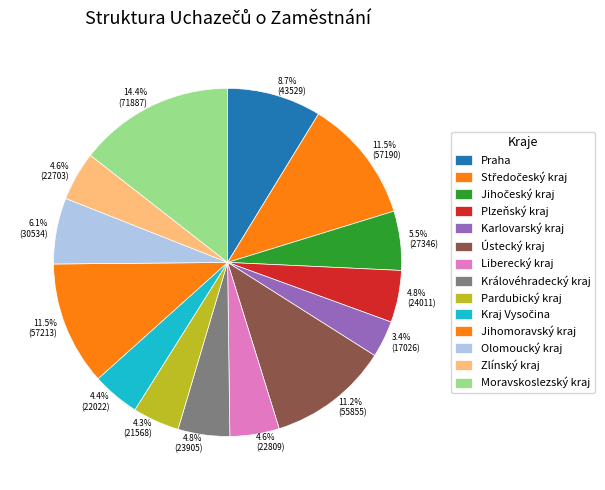

Between 11.5% (57190) and 6.1% (30534), which is larger?

11.5% (57190)